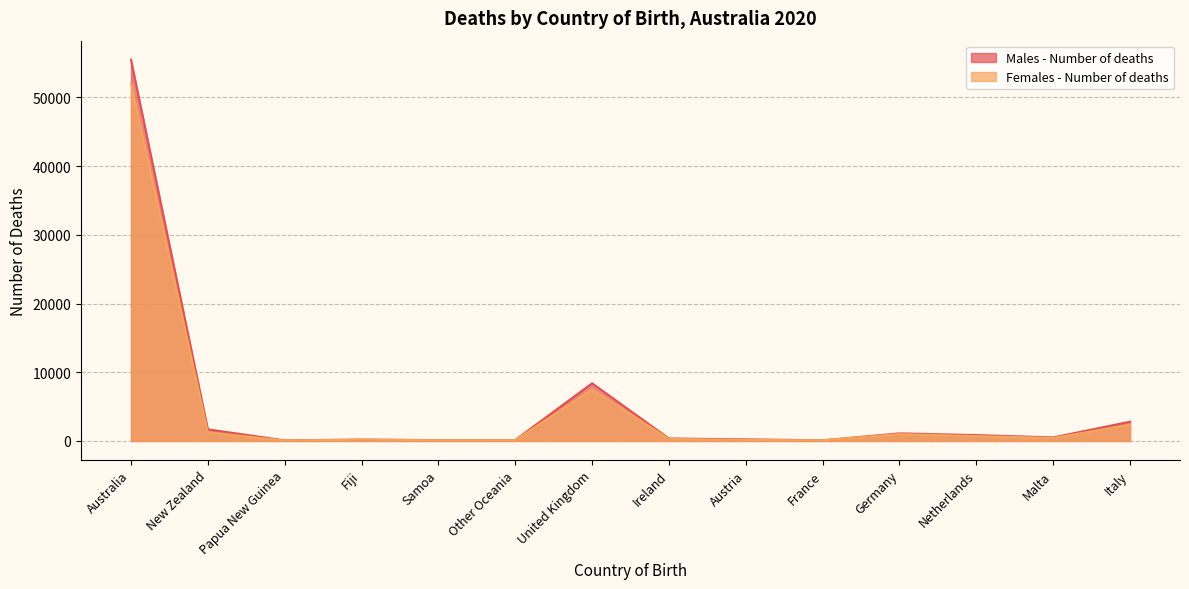

True or false: Females - Number of deaths and Males - Number of deaths intersect in this chart.

False